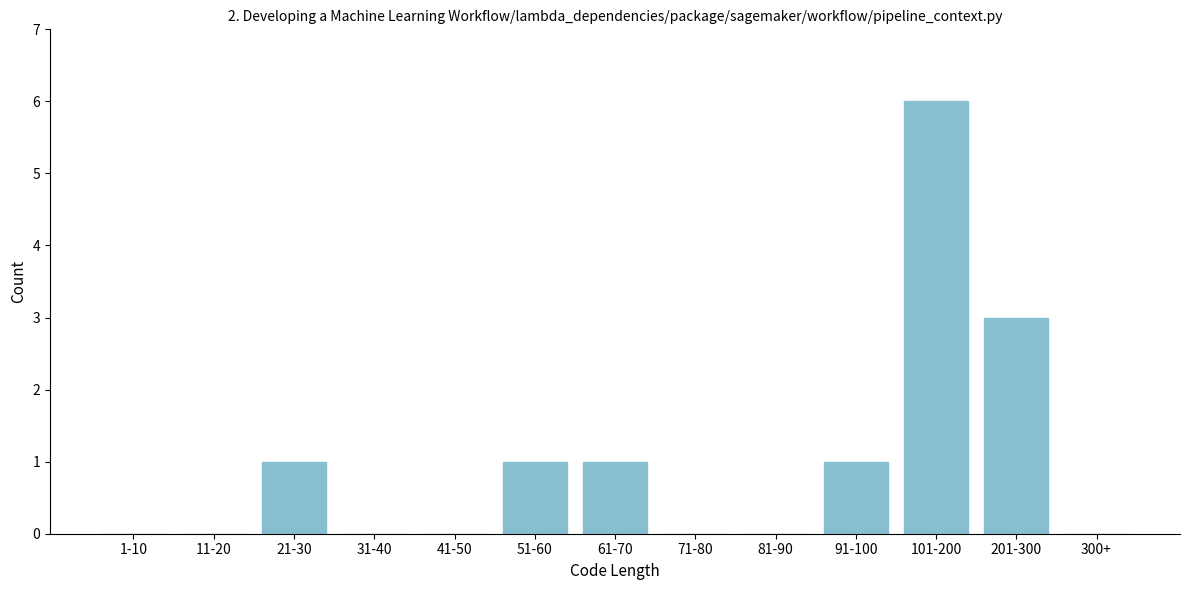

Reading right to left, extract all data points from this chart.

300+=0	201-300=3	101-200=6	91-100=1	81-90=0	71-80=0	61-70=1	51-60=1	41-50=0	31-40=0	21-30=1	11-20=0	1-10=0